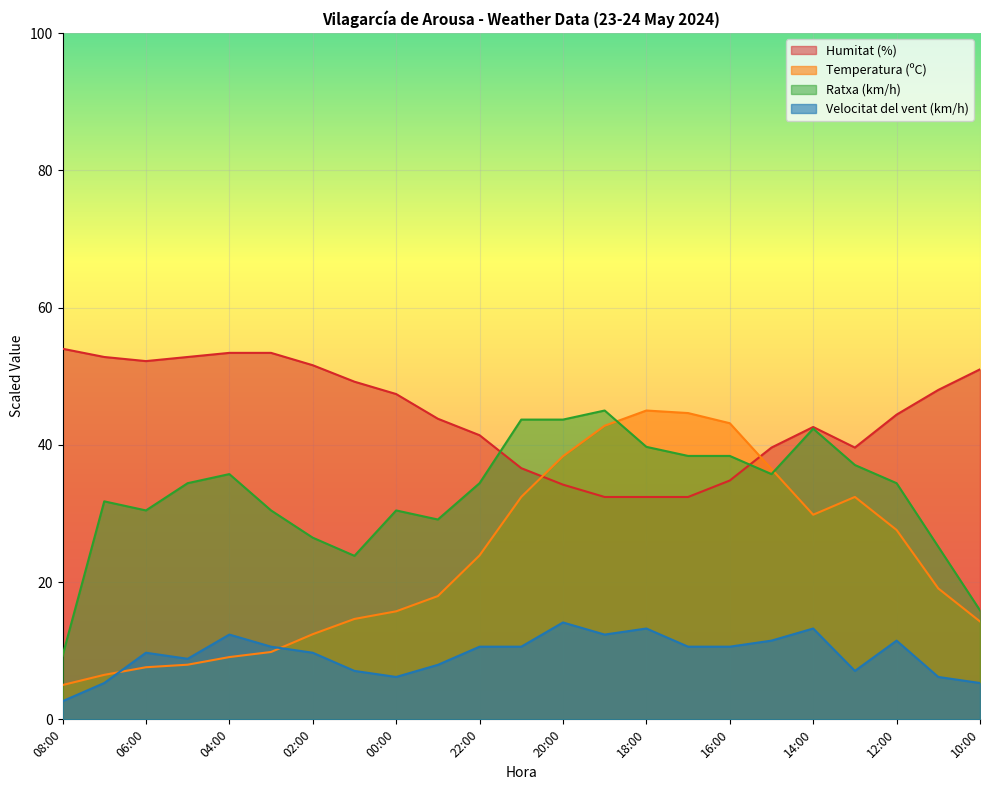

List the labels in order of Temperatura (ºC) value, smallest first.

08:00, 07:00, 06:00, 05:00, 04:00, 03:00, 02:00, 10:00, 01:00, 00:00, 23:00, 11:00, 22:00, 12:00, 14:00, 21:00, 13:00, 15:00, 20:00, 19:00, 16:00, 17:00, 18:00